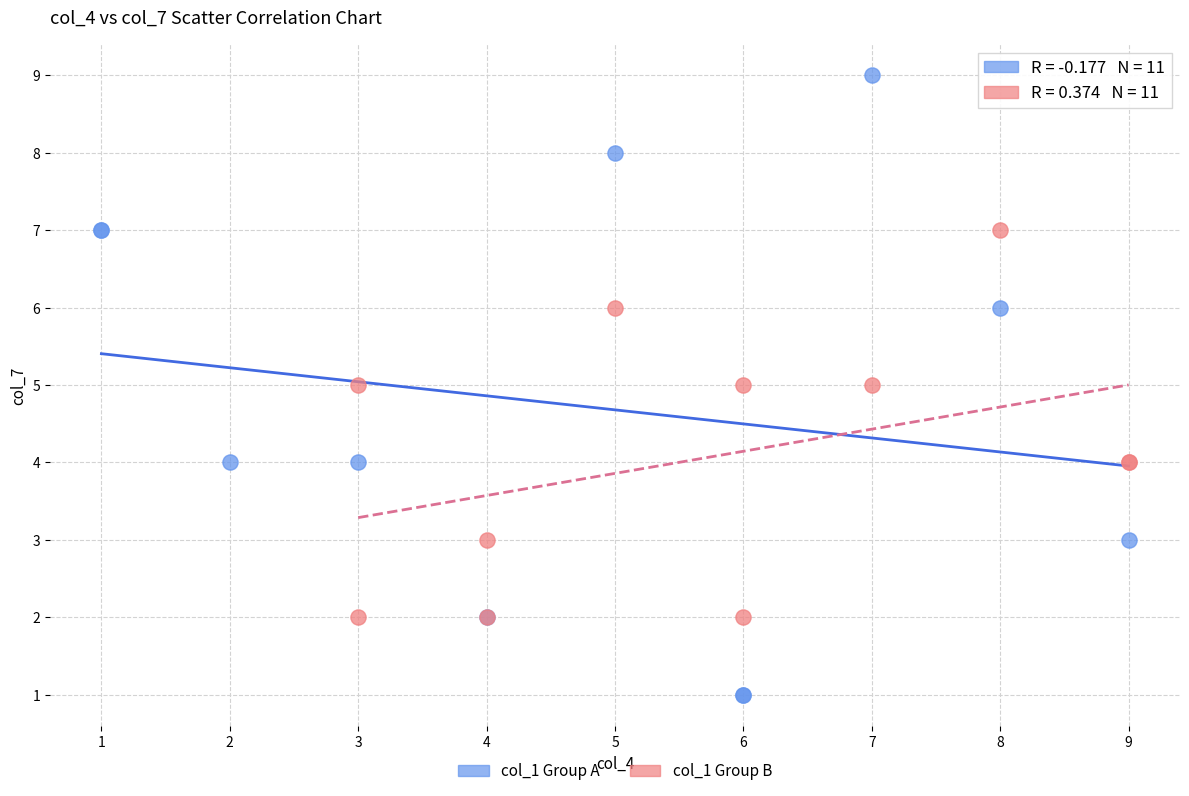

Which series contains the highest Y value?

col_1 Group A